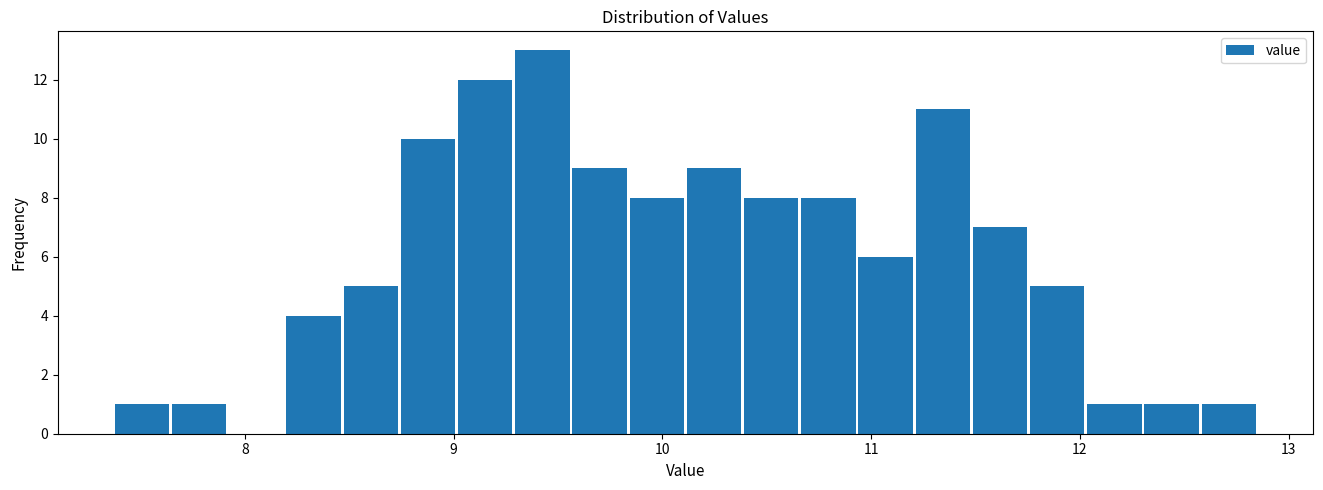

Around what value on the x-axis is the tallest bar? Give the approximate position of its centre, as read against the axis.

9.4